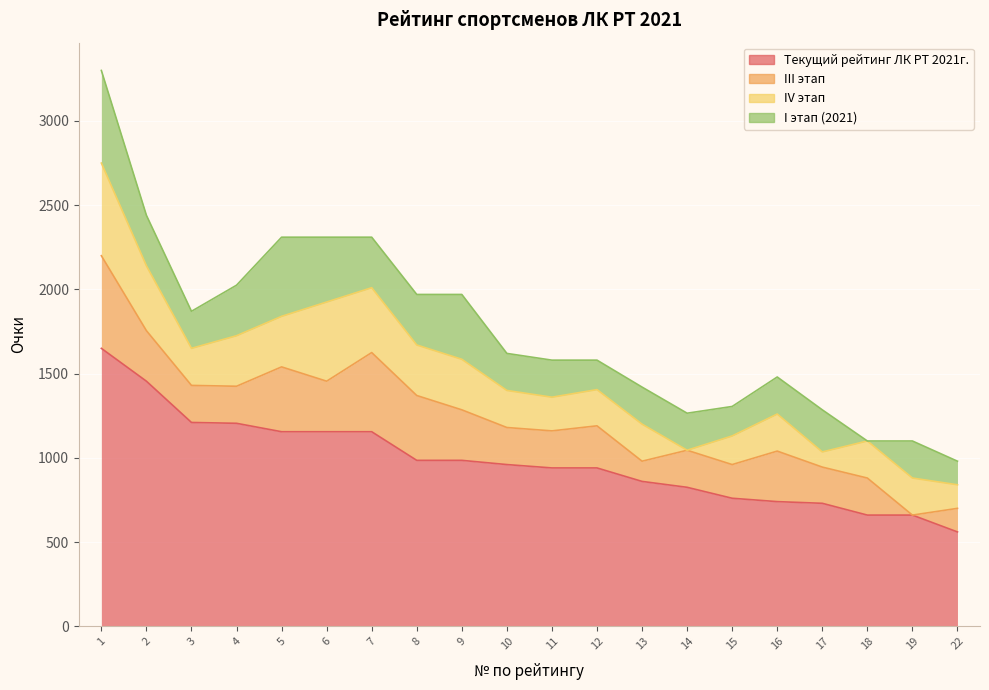

What is the value of the Текущий рейтинг ЛК РТ 2021г. point at the 8th from the left?

985